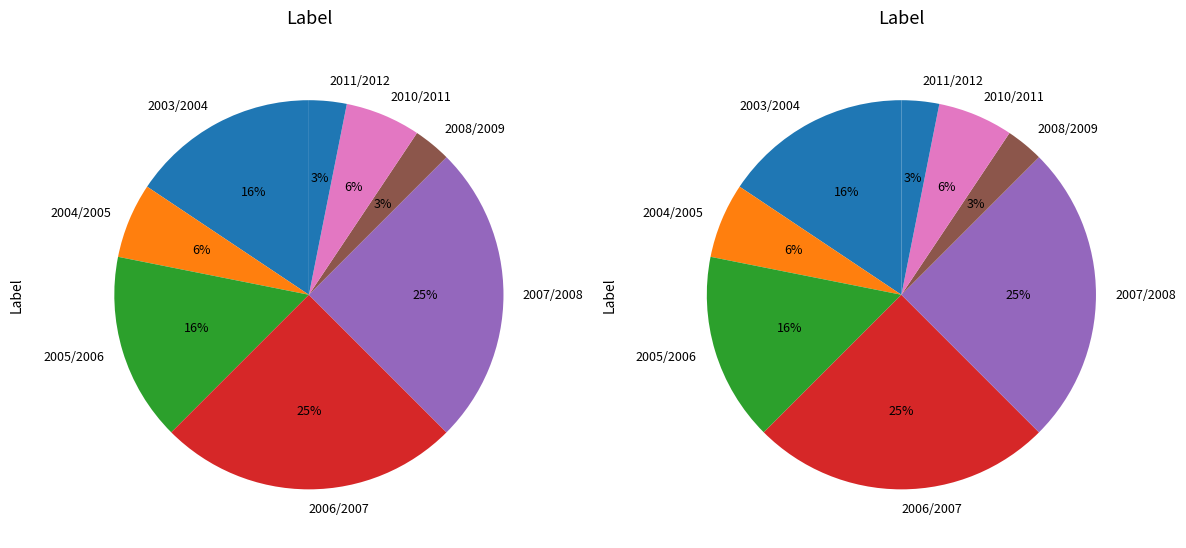

Do 2010/2011 and 2004/2005 together represent more than half of the pie?

No